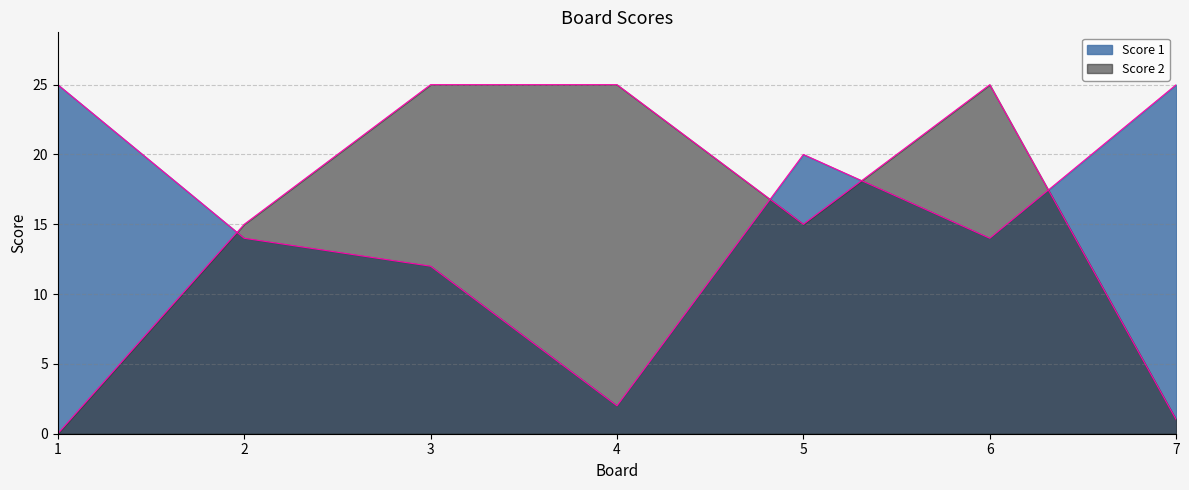

What is the sum of all Score 1 values?

112